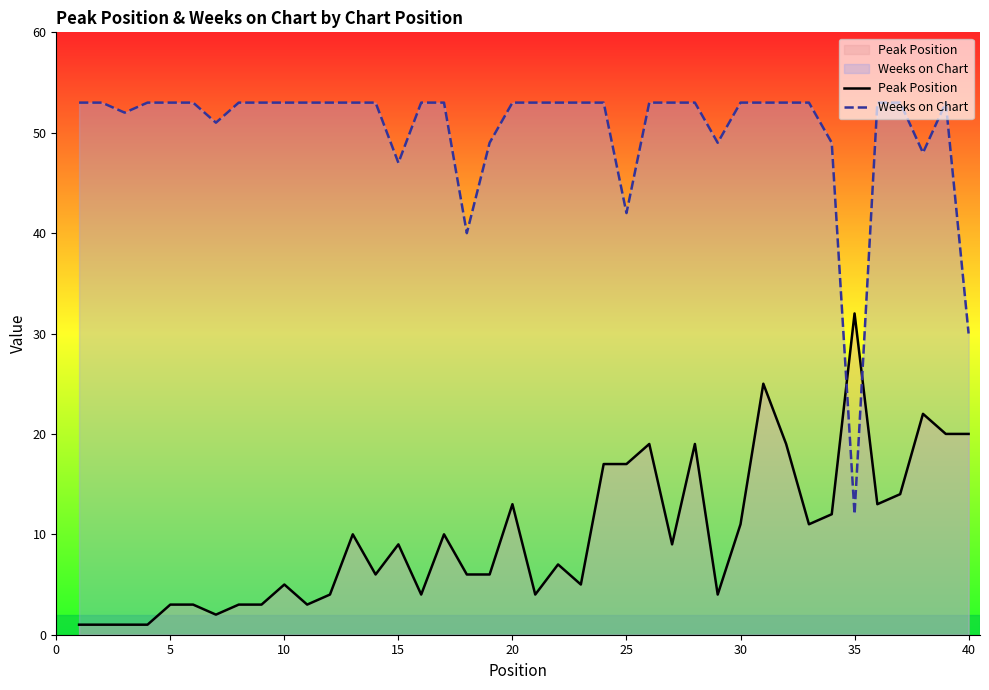

Does the chart display data point markers on the line(s)?

No